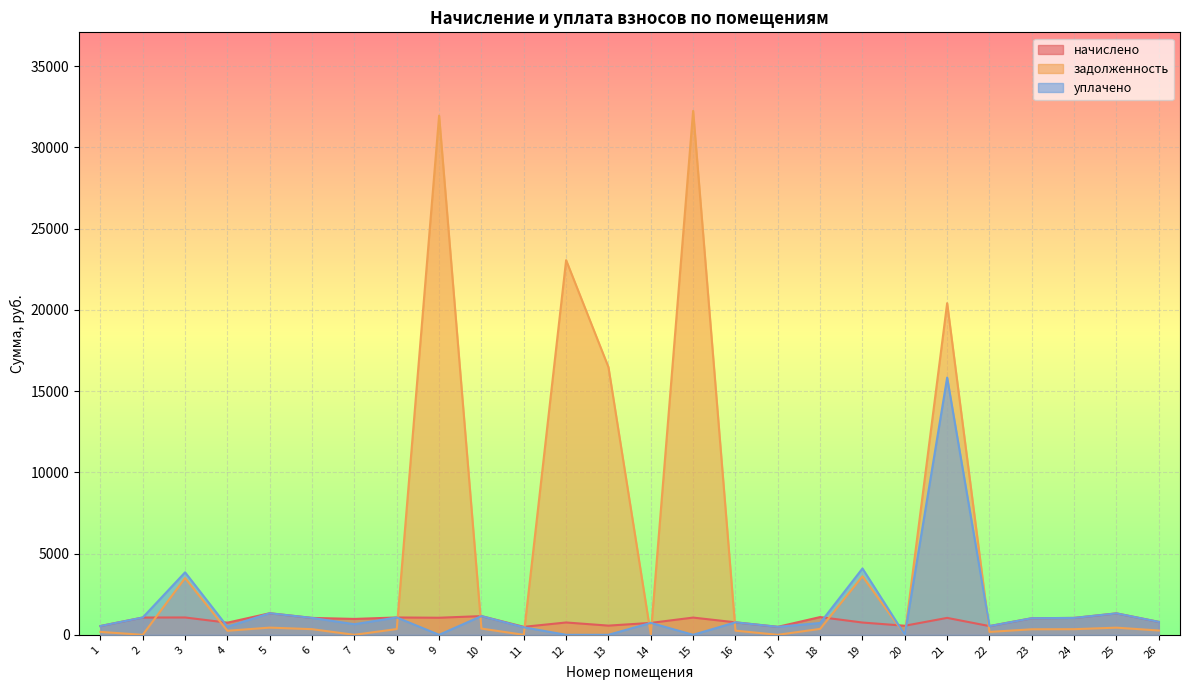

At which category is the sum across all series the highest?

21